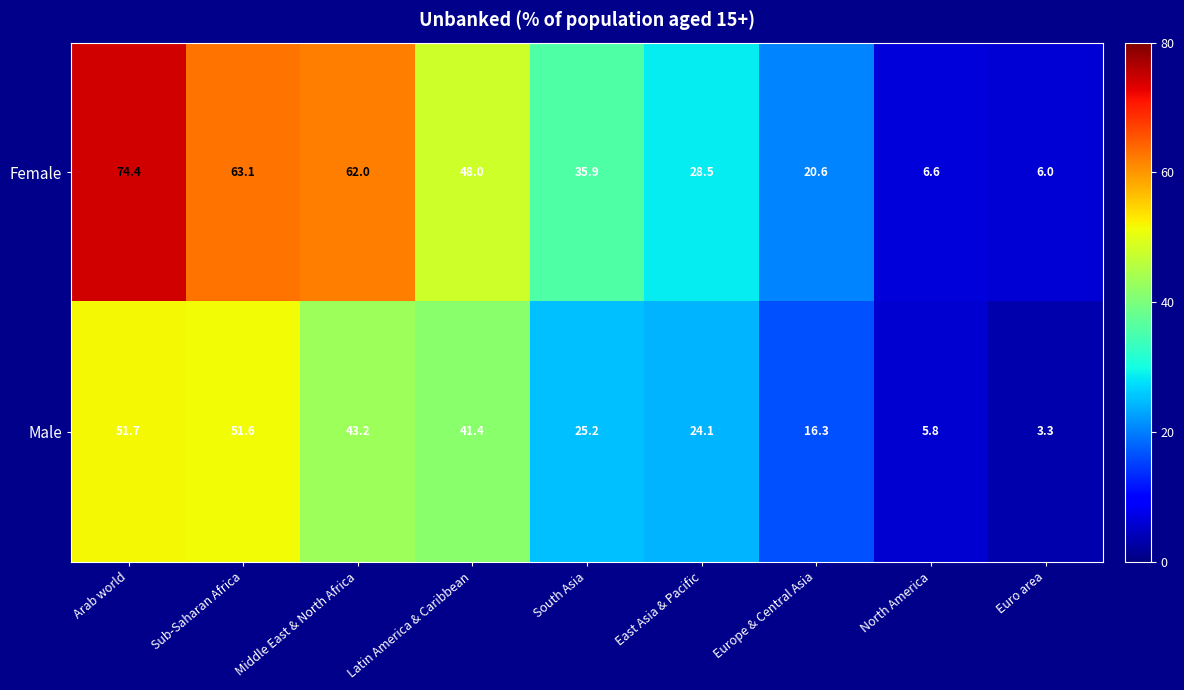

Which series changed the most between Latin America & Caribbean and Euro area?

Female